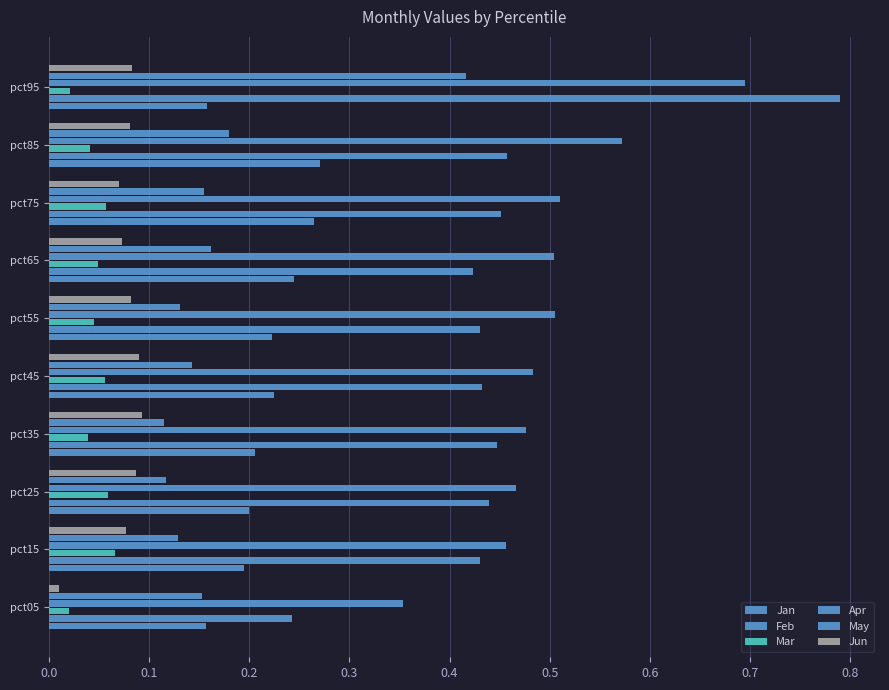

What is the sum of all Jan values?

2.1